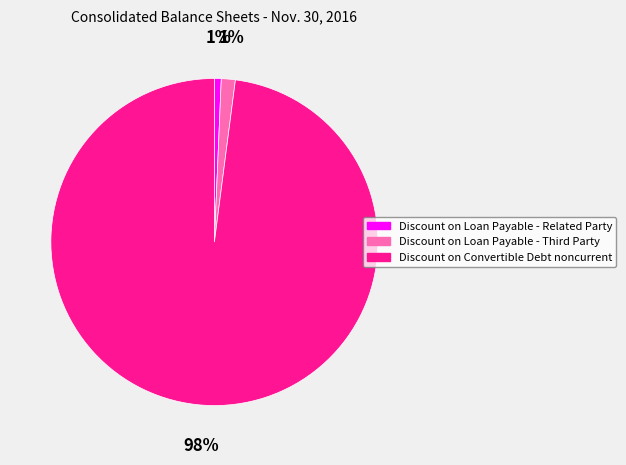

What percentage is the Discount on Convertible Debt noncurrent slice, to the nearest percent?

98%